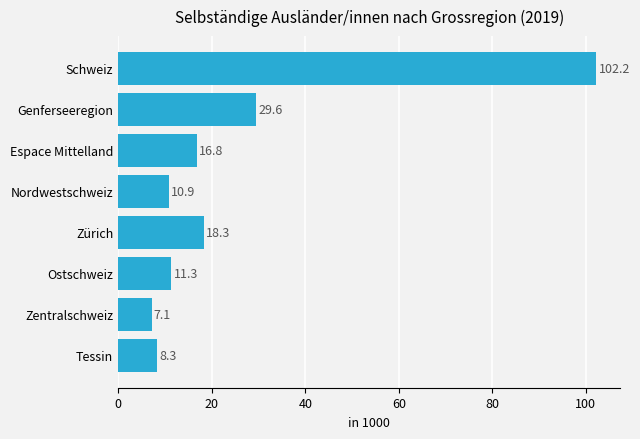

What is the label of the 5th bar from the top?

Zürich